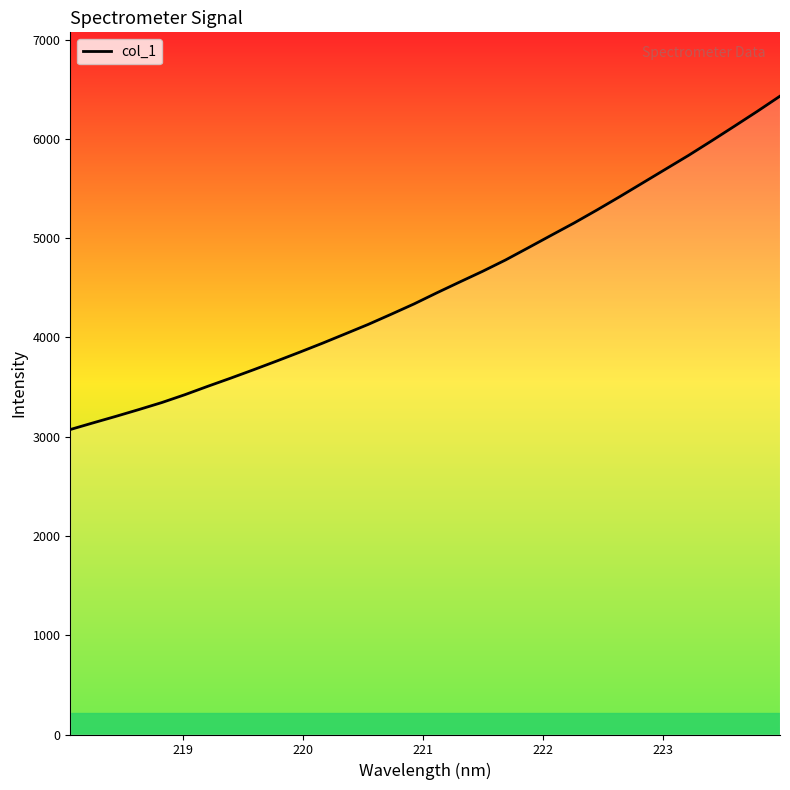

What is the smallest value displayed?

3071.9